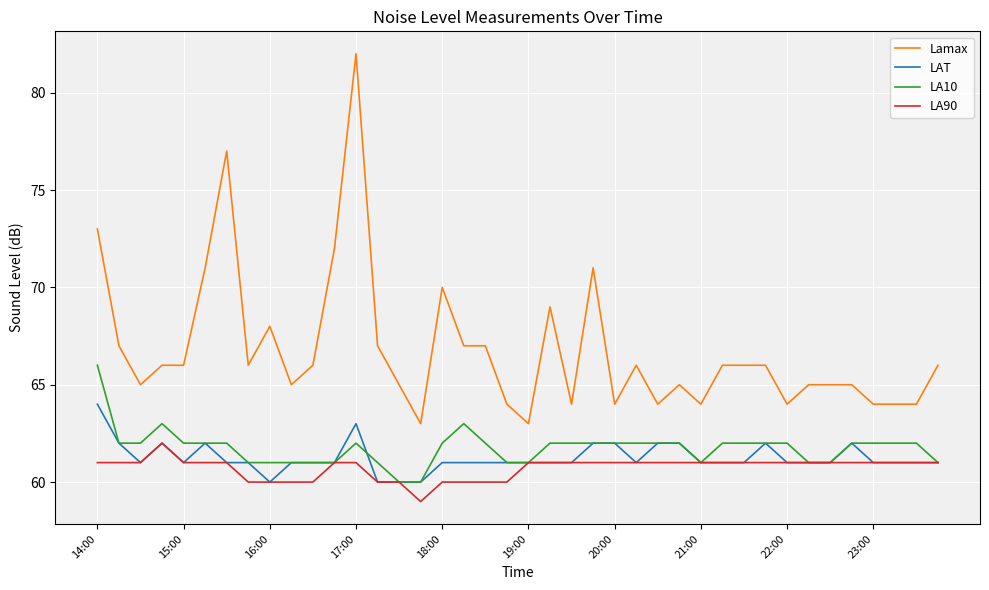

What is the maximum value for Lamax?

82